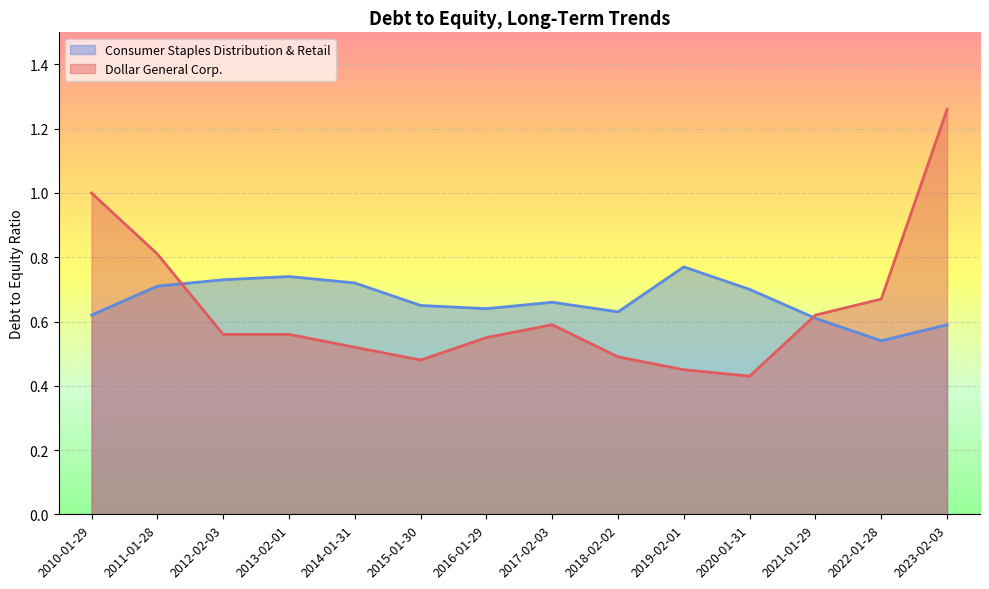

What position from the right is 2021-01-29?

3